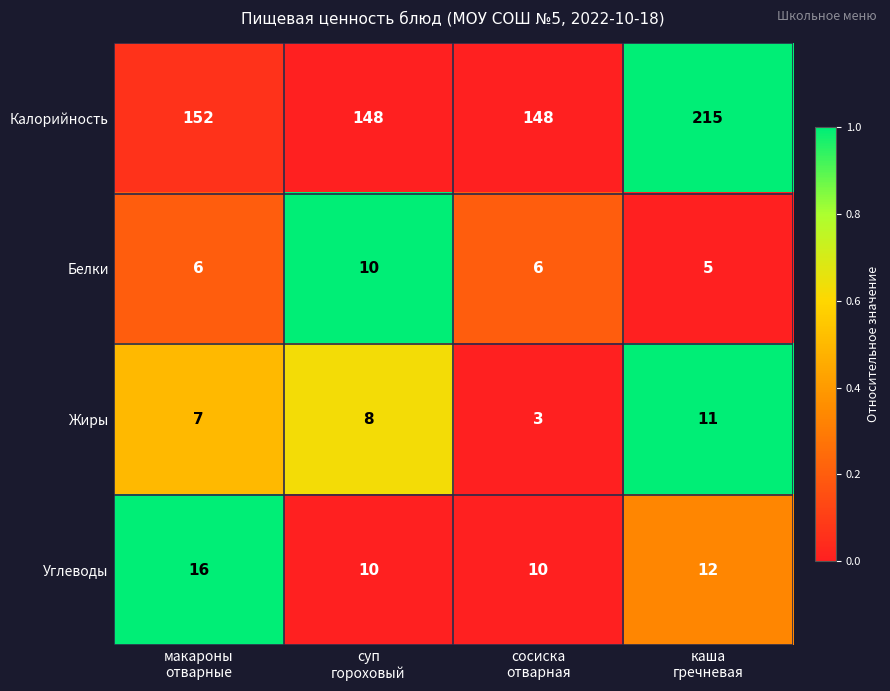

How many data points does each series have?

4